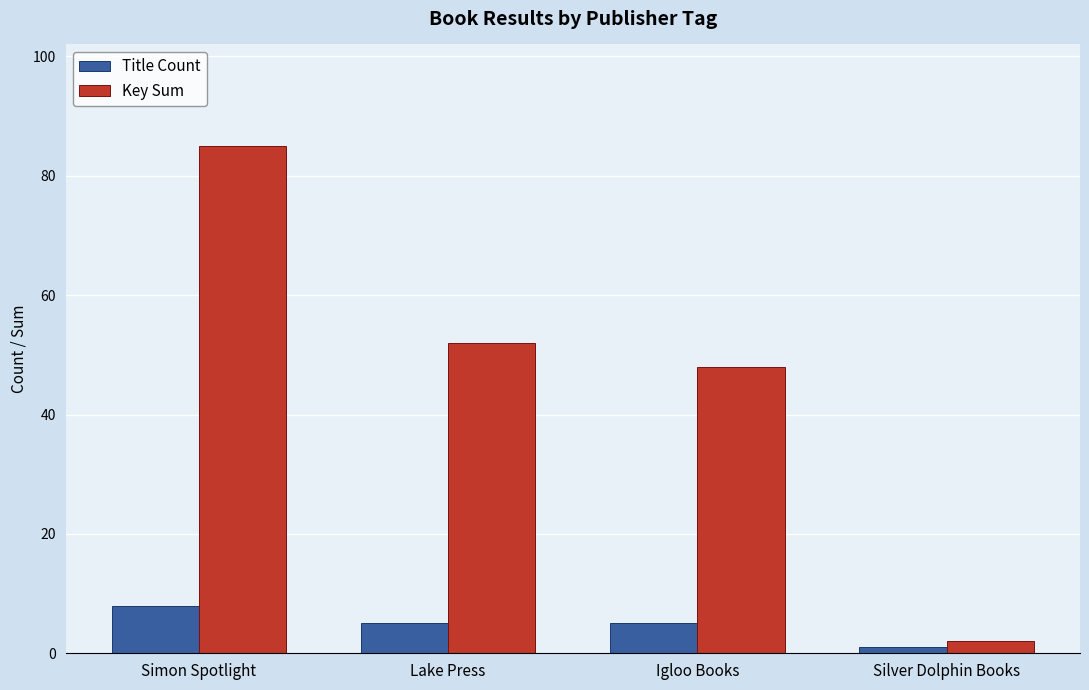

Count the number of data series in this chart.

2